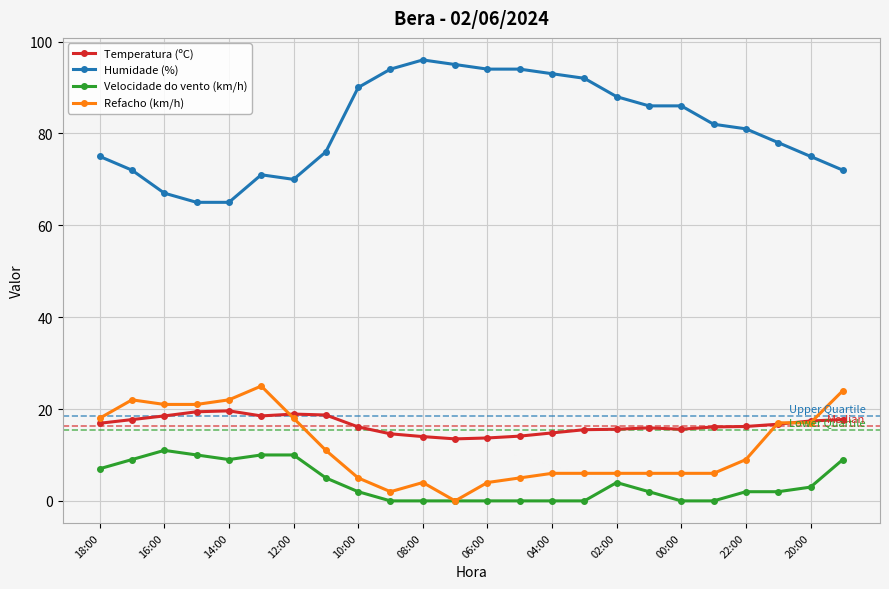

What is the value of the Temperatura (ºC) point at the 8th from the left?

18.7